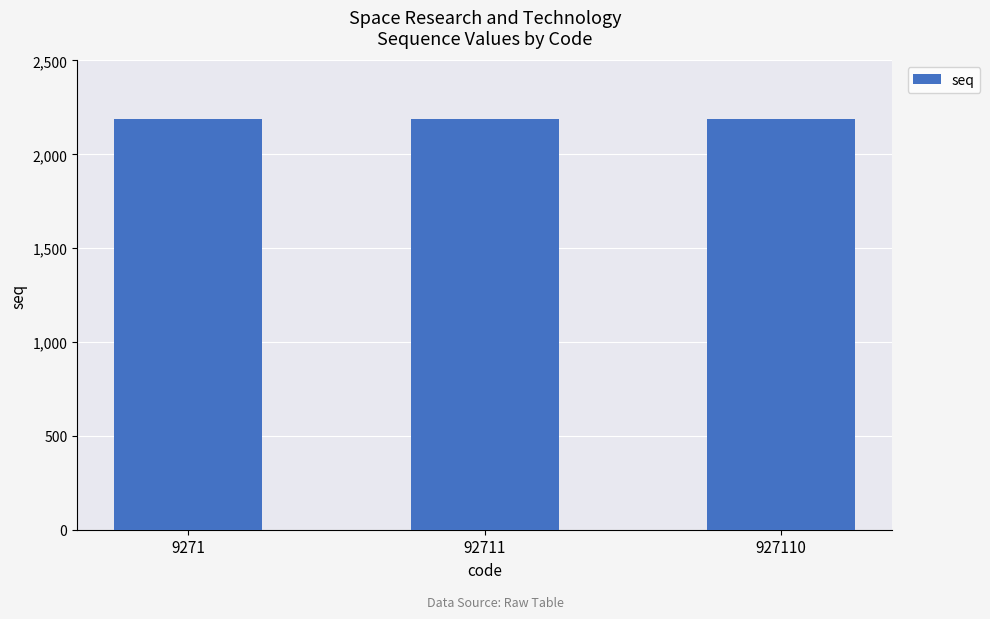

Does the chart contain stacked bars?

No